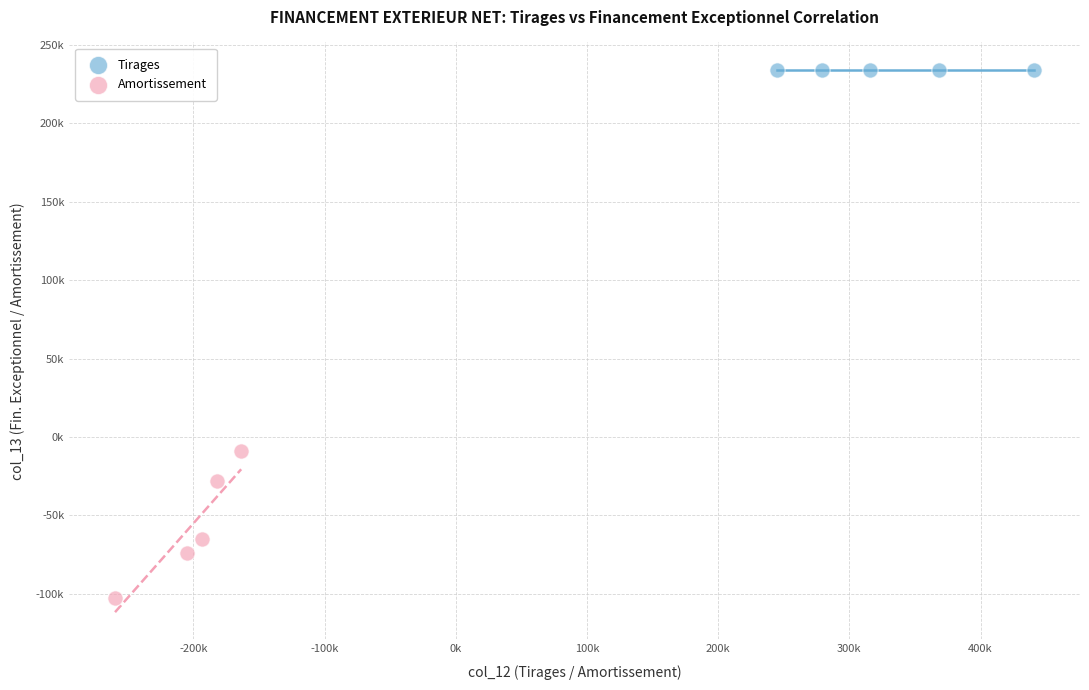

Which series reaches the minimum Y coordinate?

Amortissement